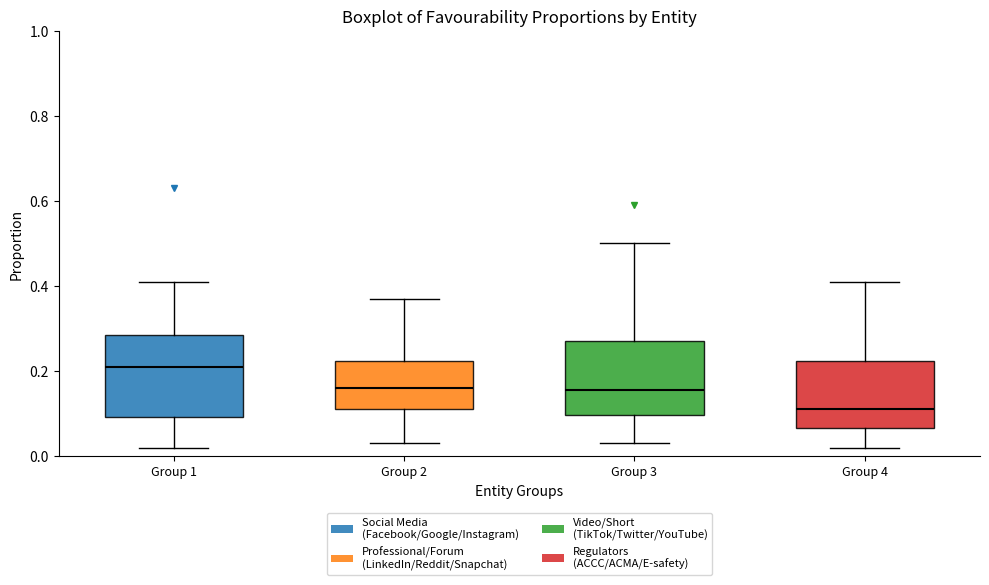

Which box's median line is the highest?

Group 1